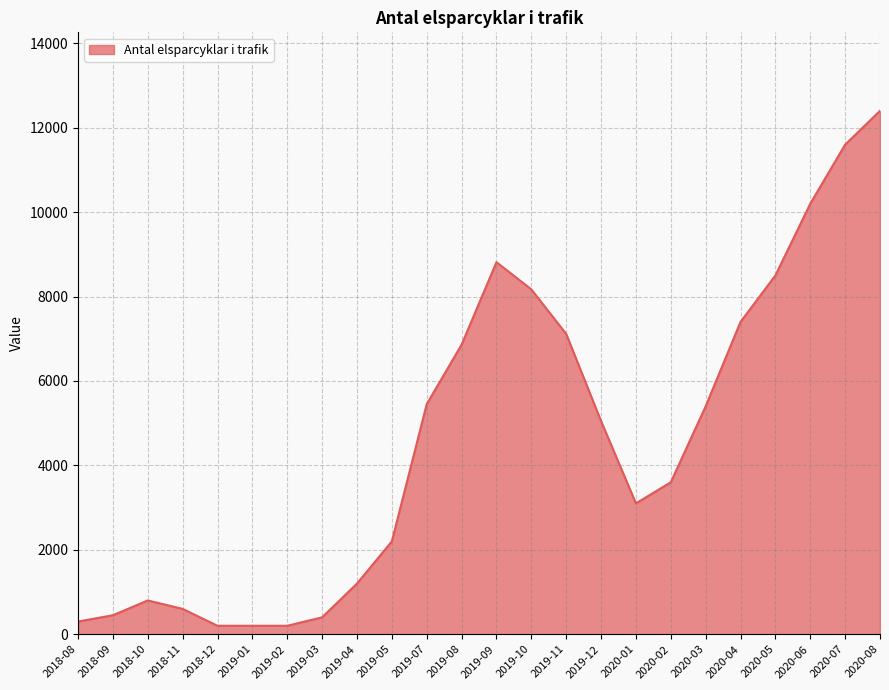

What position from the left is 2018-09?

2